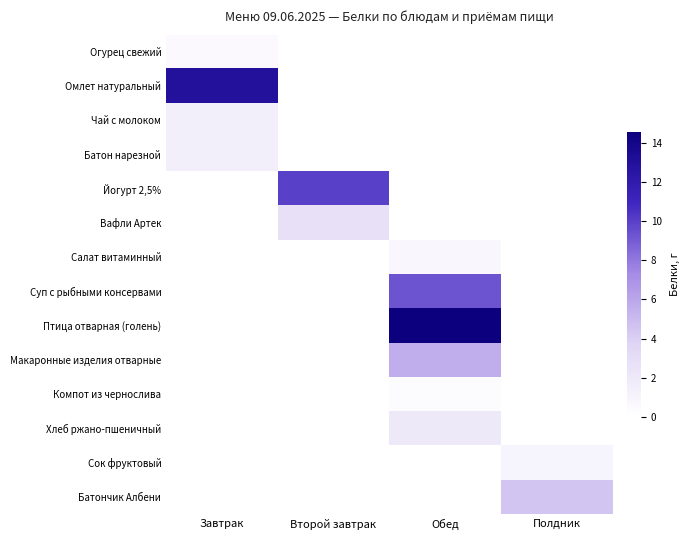

What is the spread (max minus min) of values at Завтрак?

12.9